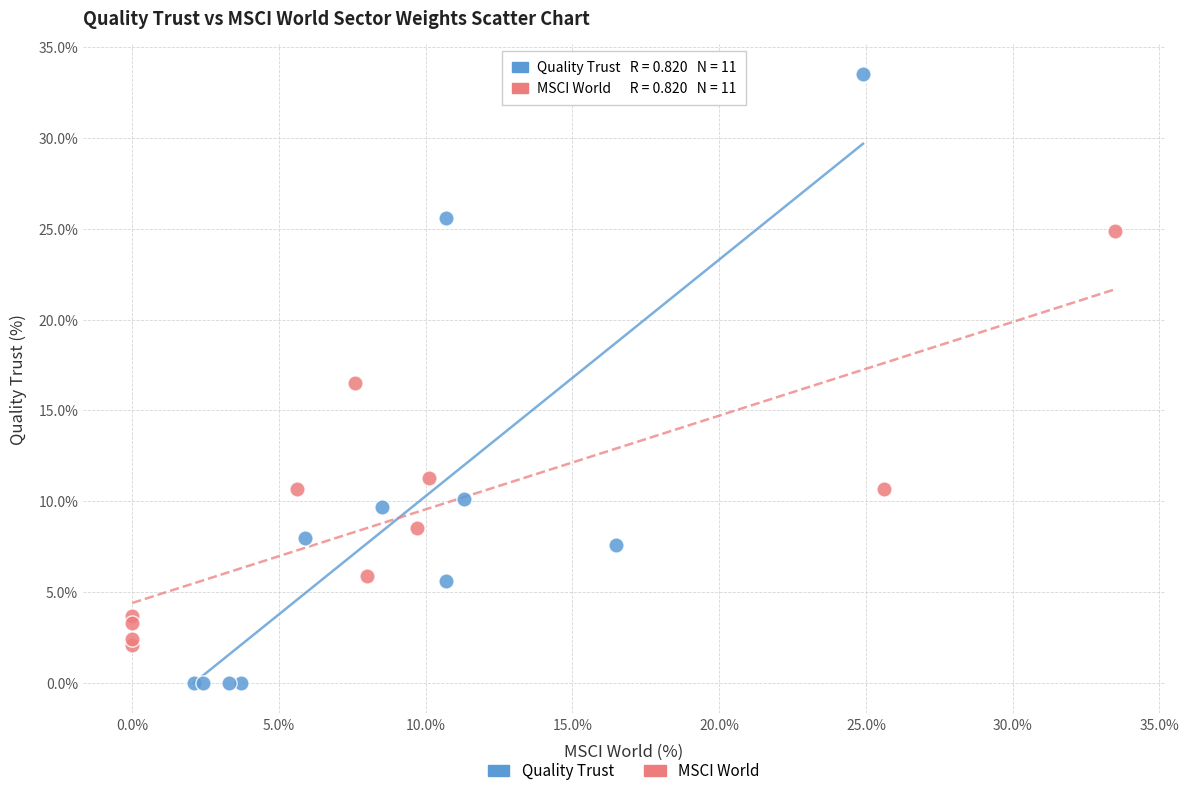

Which series reaches the minimum Y coordinate?

Quality Trust